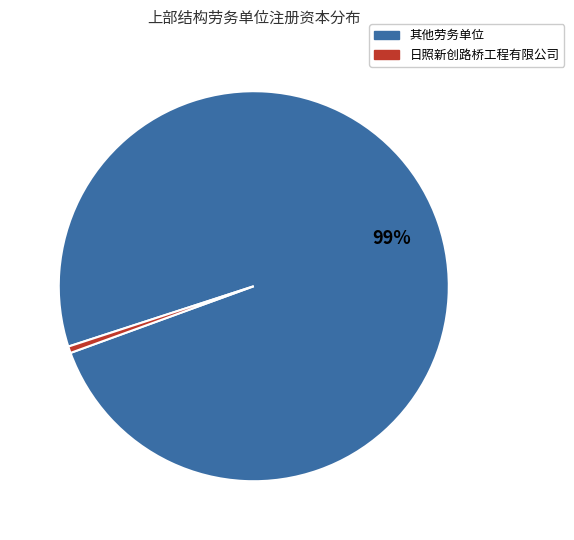

Is there any slice that represents more than half of the pie?

Yes